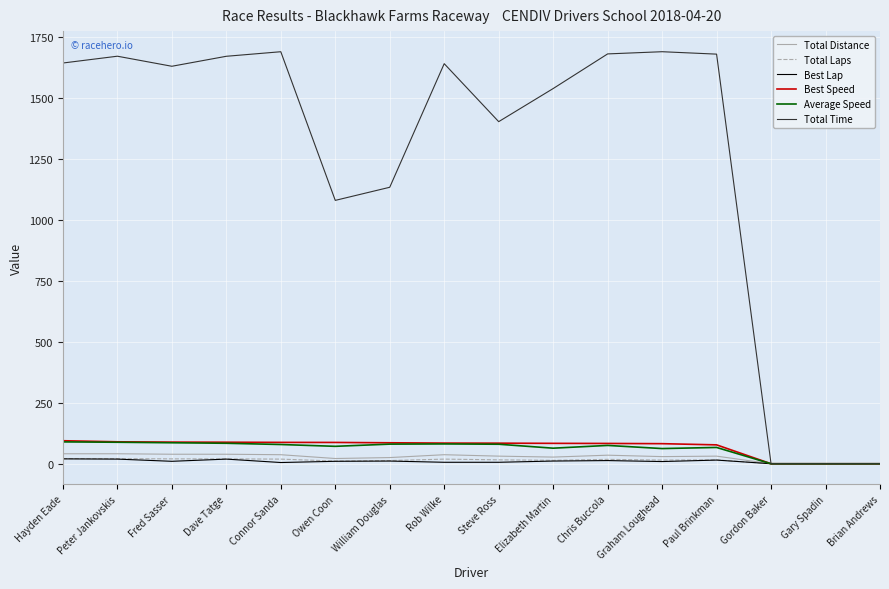

Which series has the widest spread of values?

Total Time